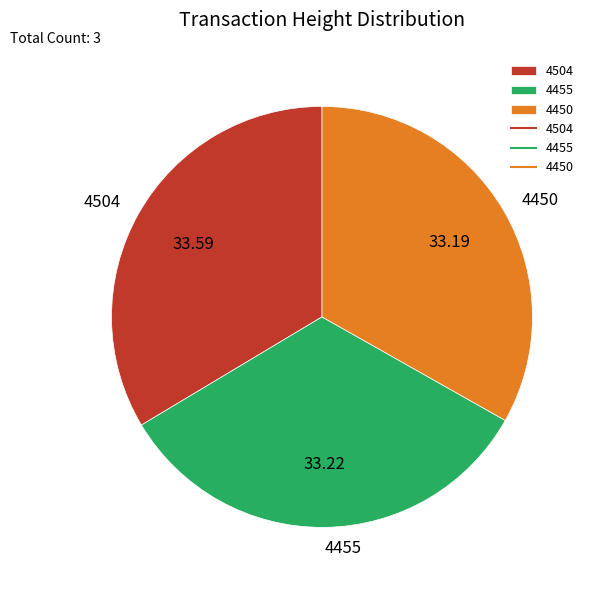

Does 4504 represent more than half of the total?

No